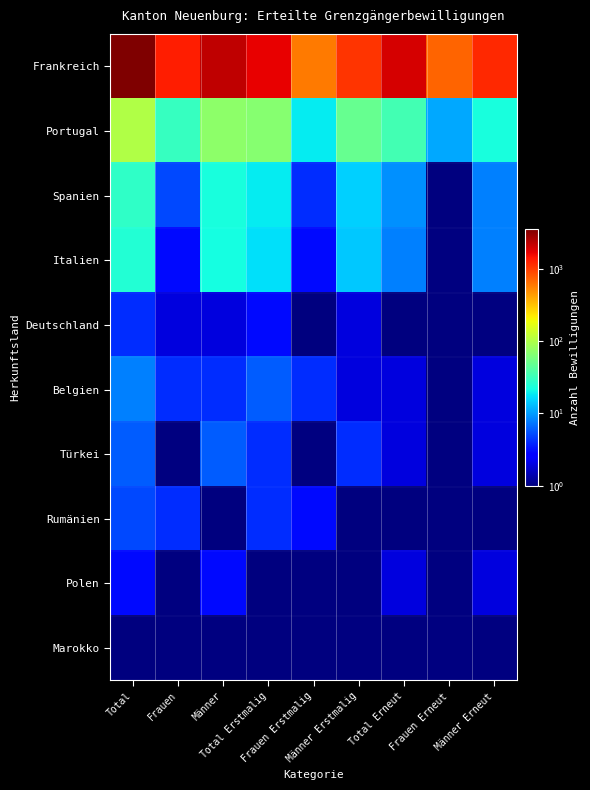

Reading left to right, extract all data points from this chart.

Frankreich: Total=3623	Frauen=1323	Männer=2300	Total Erstmalig=1684	Frauen Erstmalig=599	Männer Erstmalig=1085	Total Erneut=1939	Frauen Erneut=724	Männer Erneut=1215
Portugal: Total=102	Frauen=30	Männer=72	Total Erstmalig=68	Frauen Erstmalig=19	Männer Erstmalig=49	Total Erneut=34	Frauen Erneut=11	Männer Erneut=23
Spanien: Total=28	Frauen=5	Männer=23	Total Erstmalig=19	Frauen Erstmalig=4	Männer Erstmalig=15	Total Erneut=9	Frauen Erneut=1	Männer Erneut=8
Italien: Total=25	Frauen=3	Männer=22	Total Erstmalig=17	Frauen Erstmalig=3	Männer Erstmalig=14	Total Erneut=8	Frauen Erneut=0	Männer Erneut=8
Deutschland: Total=4	Frauen=2	Männer=2	Total Erstmalig=3	Frauen Erstmalig=1	Männer Erstmalig=2	Total Erneut=1	Frauen Erneut=1	Männer Erneut=0
Belgien: Total=8	Frauen=4	Männer=4	Total Erstmalig=6	Frauen Erstmalig=4	Männer Erstmalig=2	Total Erneut=2	Frauen Erneut=0	Männer Erneut=2
Türkei: Total=6	Frauen=0	Männer=6	Total Erstmalig=4	Frauen Erstmalig=0	Männer Erstmalig=4	Total Erneut=2	Frauen Erneut=0	Männer Erneut=2
Rumänien: Total=5	Frauen=4	Männer=1	Total Erstmalig=4	Frauen Erstmalig=3	Männer Erstmalig=1	Total Erneut=1	Frauen Erneut=1	Männer Erneut=0
Polen: Total=3	Frauen=0	Männer=3	Total Erstmalig=1	Frauen Erstmalig=0	Männer Erstmalig=1	Total Erneut=2	Frauen Erneut=0	Männer Erneut=2
Marokko: Total=1	Frauen=1	Männer=0	Total Erstmalig=1	Frauen Erstmalig=1	Männer Erstmalig=0	Total Erneut=0	Frauen Erneut=0	Männer Erneut=0